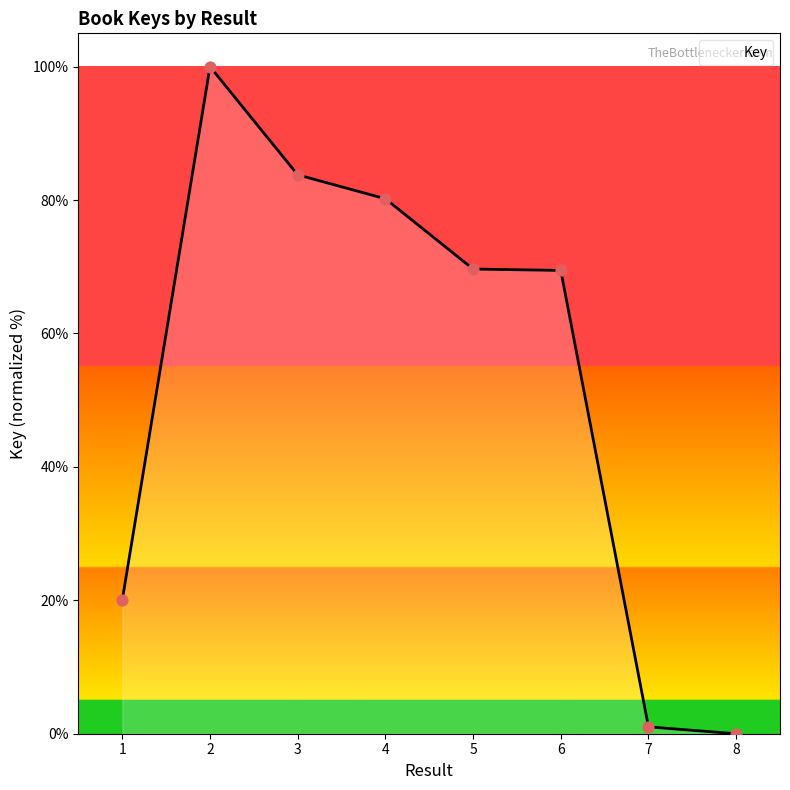

Approximately how many times larger is the value at 4 compared to 1?

4.0